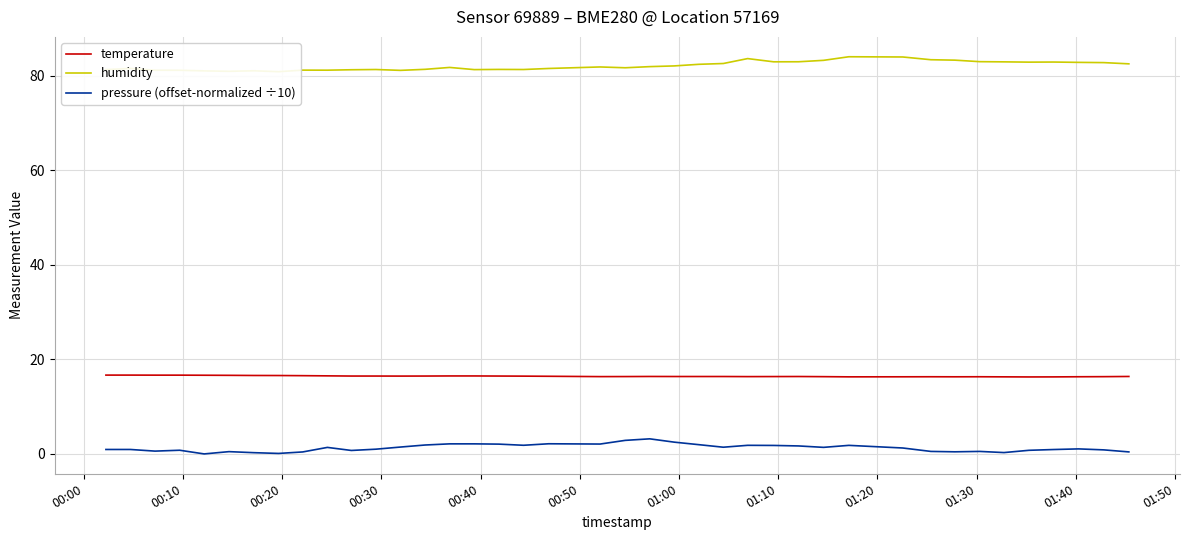

What is the lowest value of the temperature series?

16.3